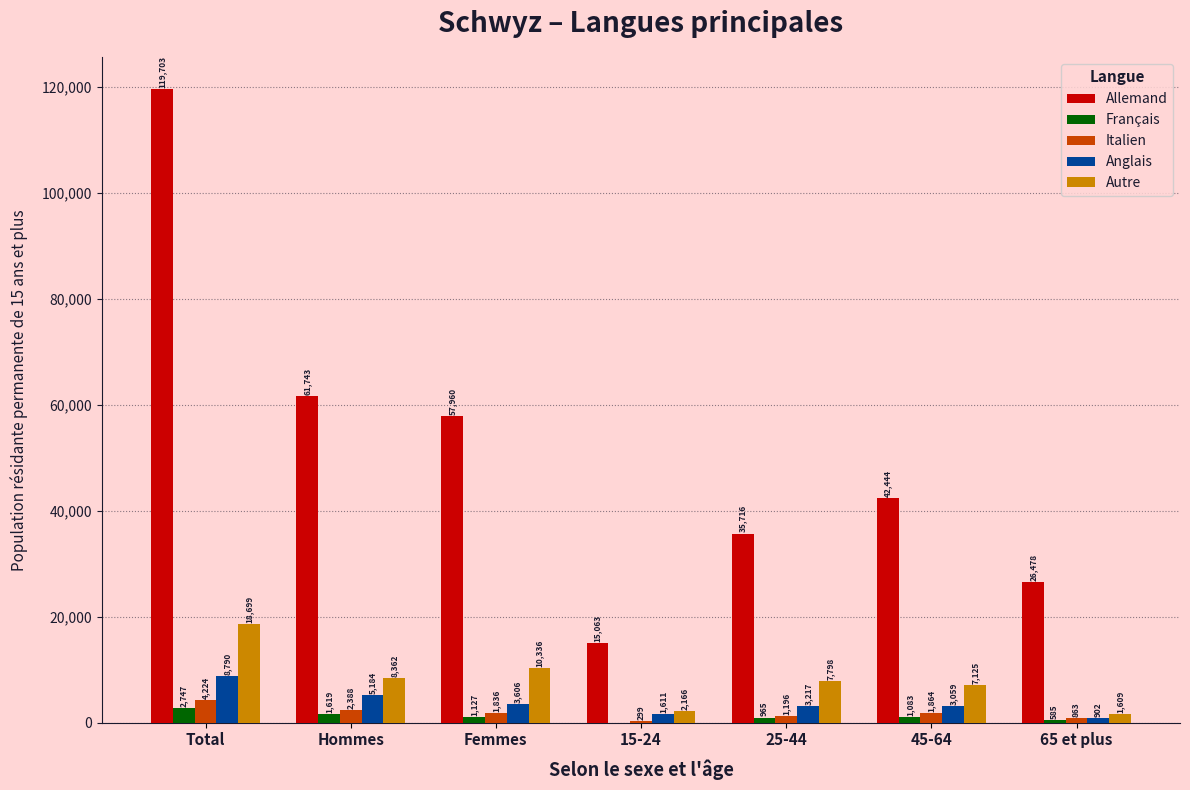

Between Femmes and 65 et plus, which series saw the biggest shift?

Allemand